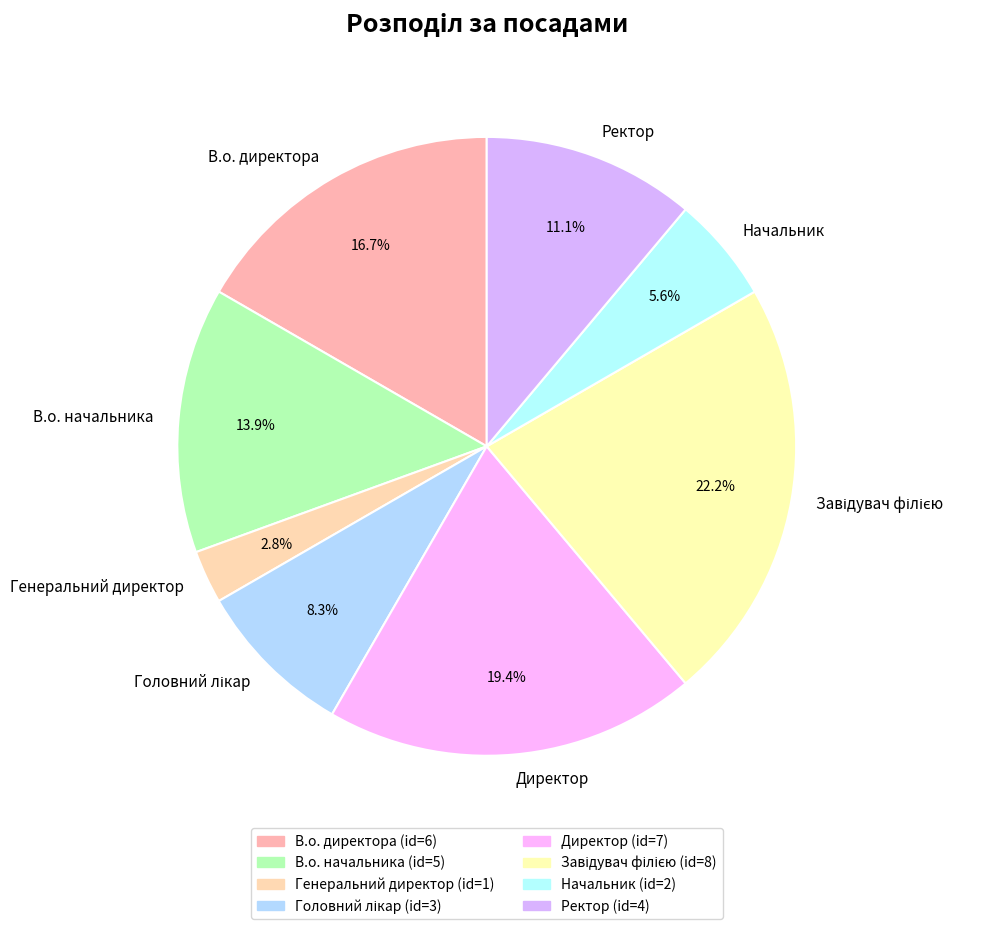

To the nearest percent, what is the average slice percentage?

12%